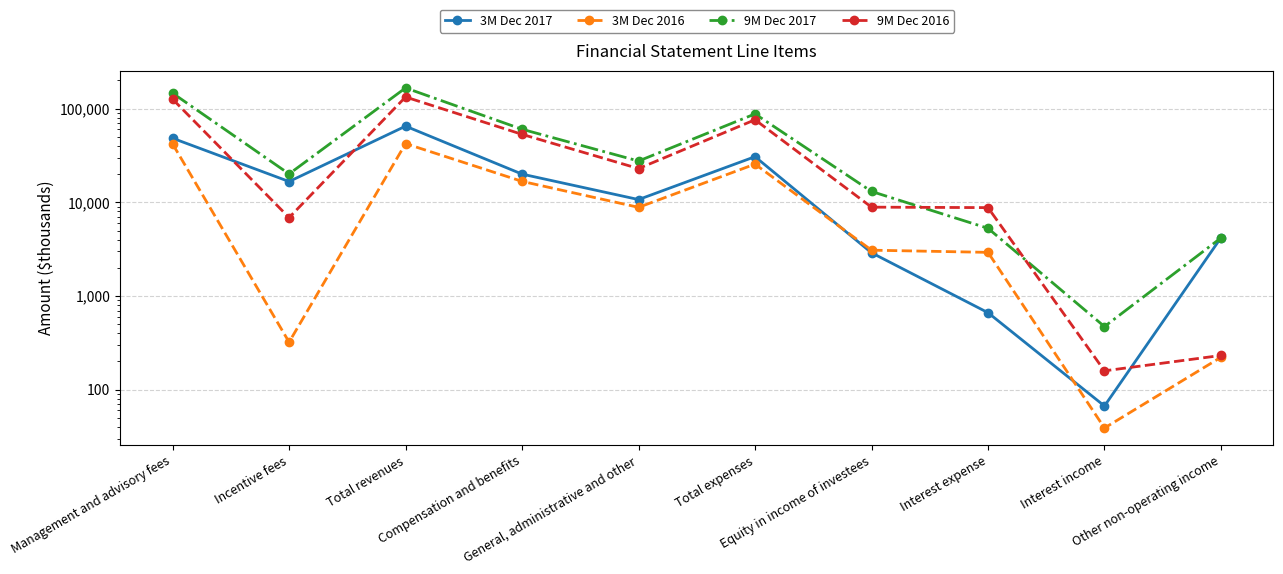

How many lines are shown in the chart?

4